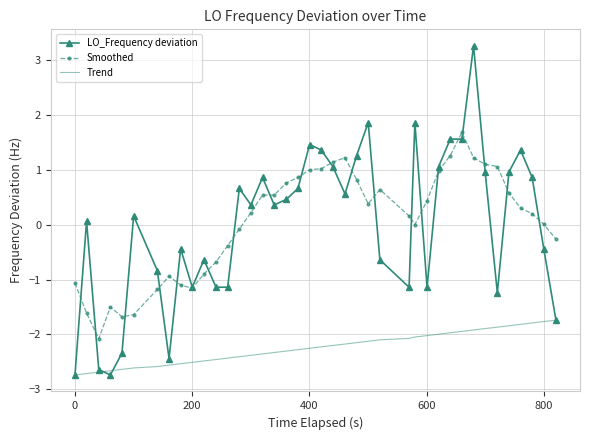

Rank the series by their maximum value, from lowest to highest.

Trend, Smoothed, LO_Frequency deviation